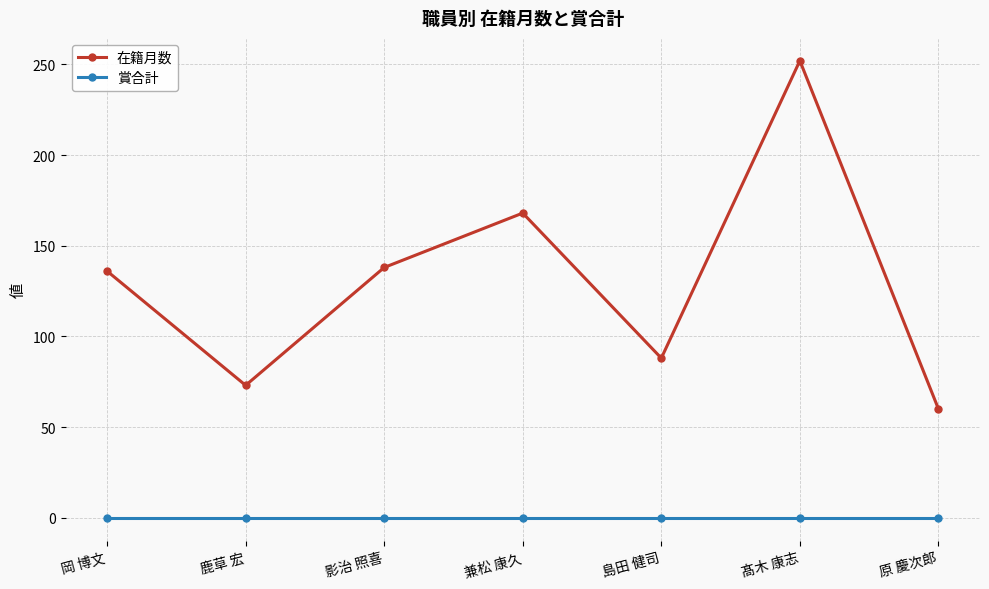

Between 鹿草 宏 and 島田 健司, which series saw the biggest shift?

在籍月数